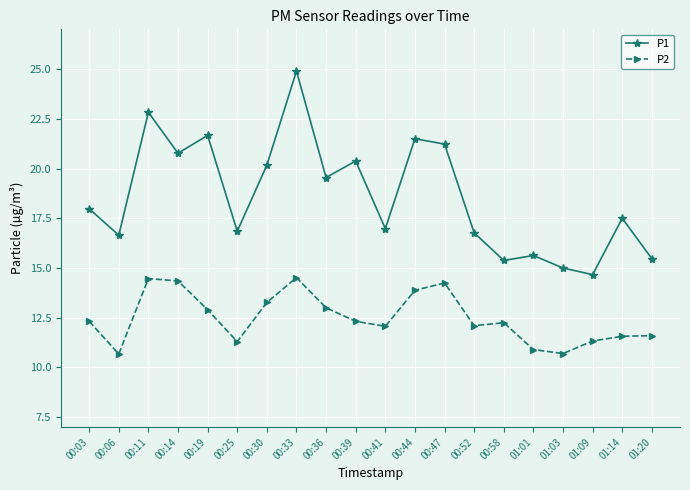

True or false: P2 and P1 cross at least once.

False